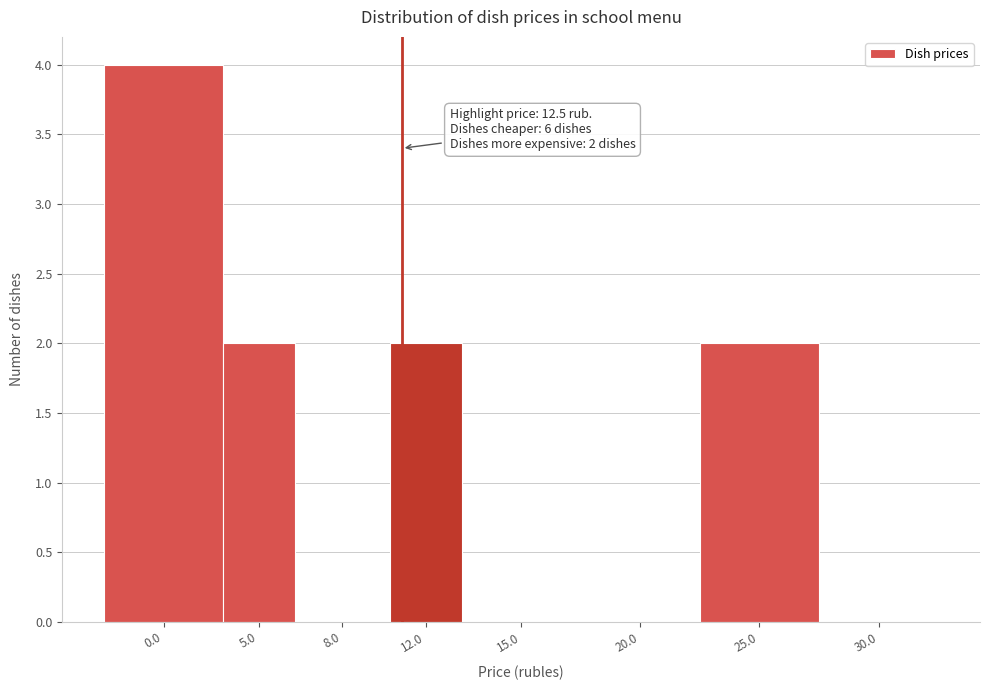

Reading left to right, transcribe all the data shown in this chart.

0.0=4	5.0=2	8.0=0	12.0=2	15.0=0	20.0=0	25.0=2	30.0=0